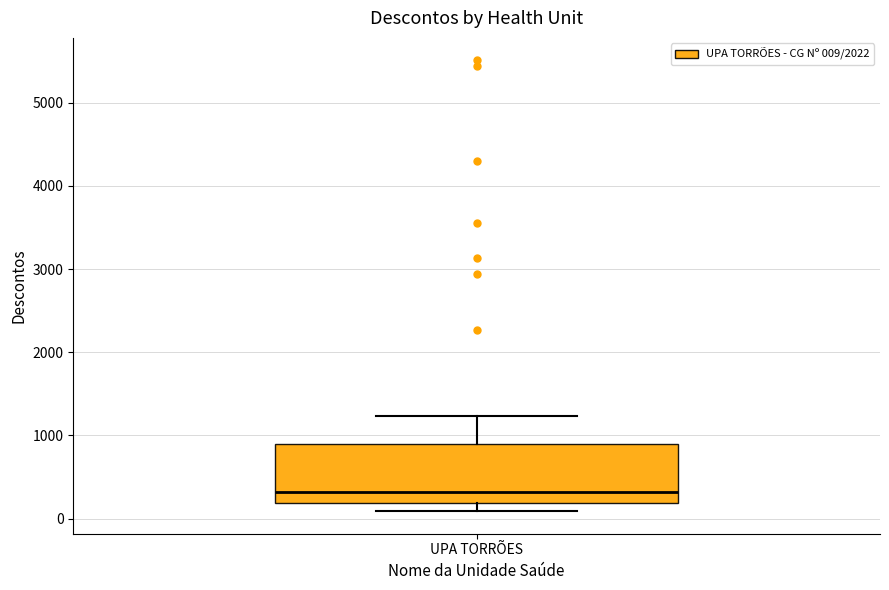

Where is the lower edge of the box for UPA TORRÕES on the y-axis? The values are not printed on the chart, so give them approximately, as read against the axis.

200